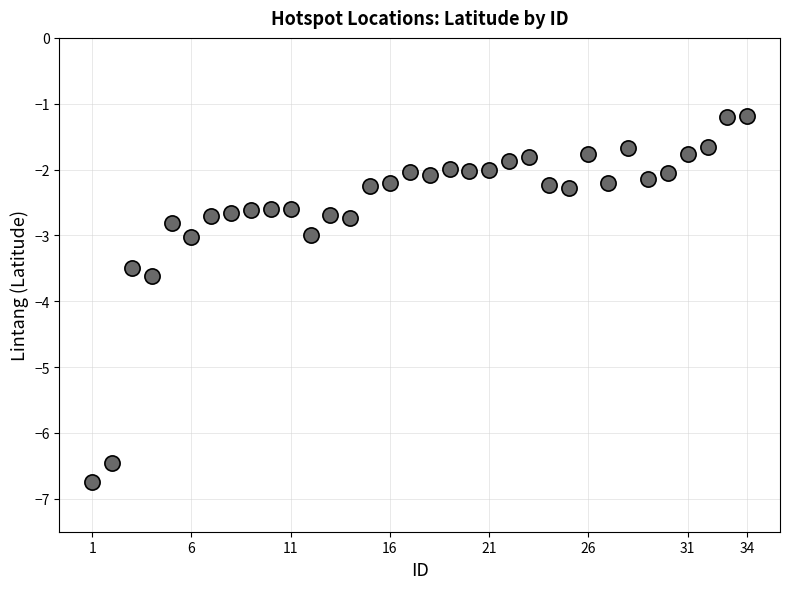

What is the range of X values (max minus min)?

33.0